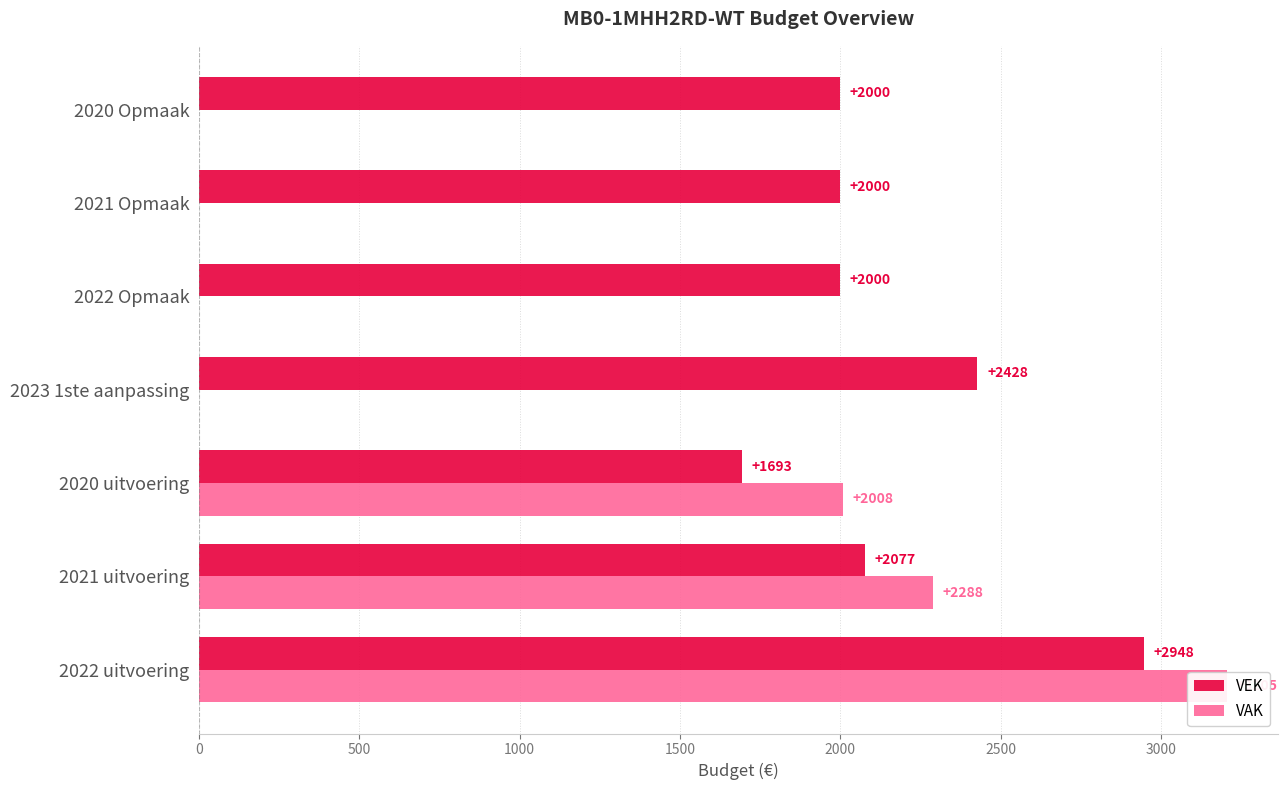

At how many categories does at least one series exceed 671?

7